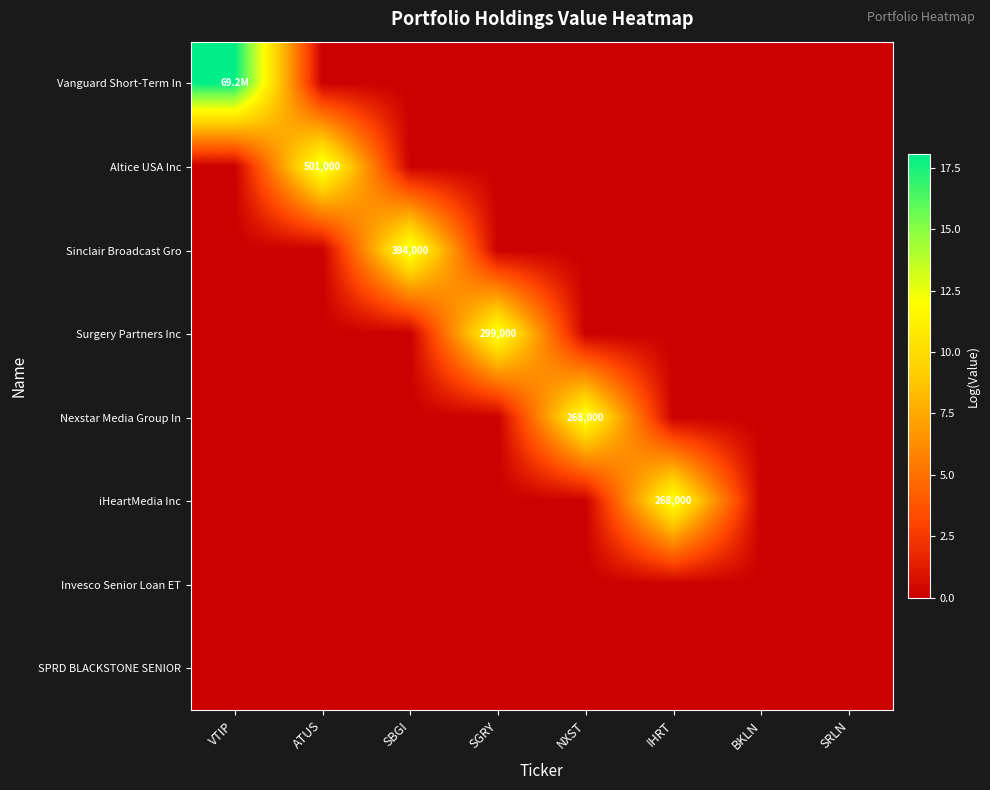

How many series are shown in this chart?

8